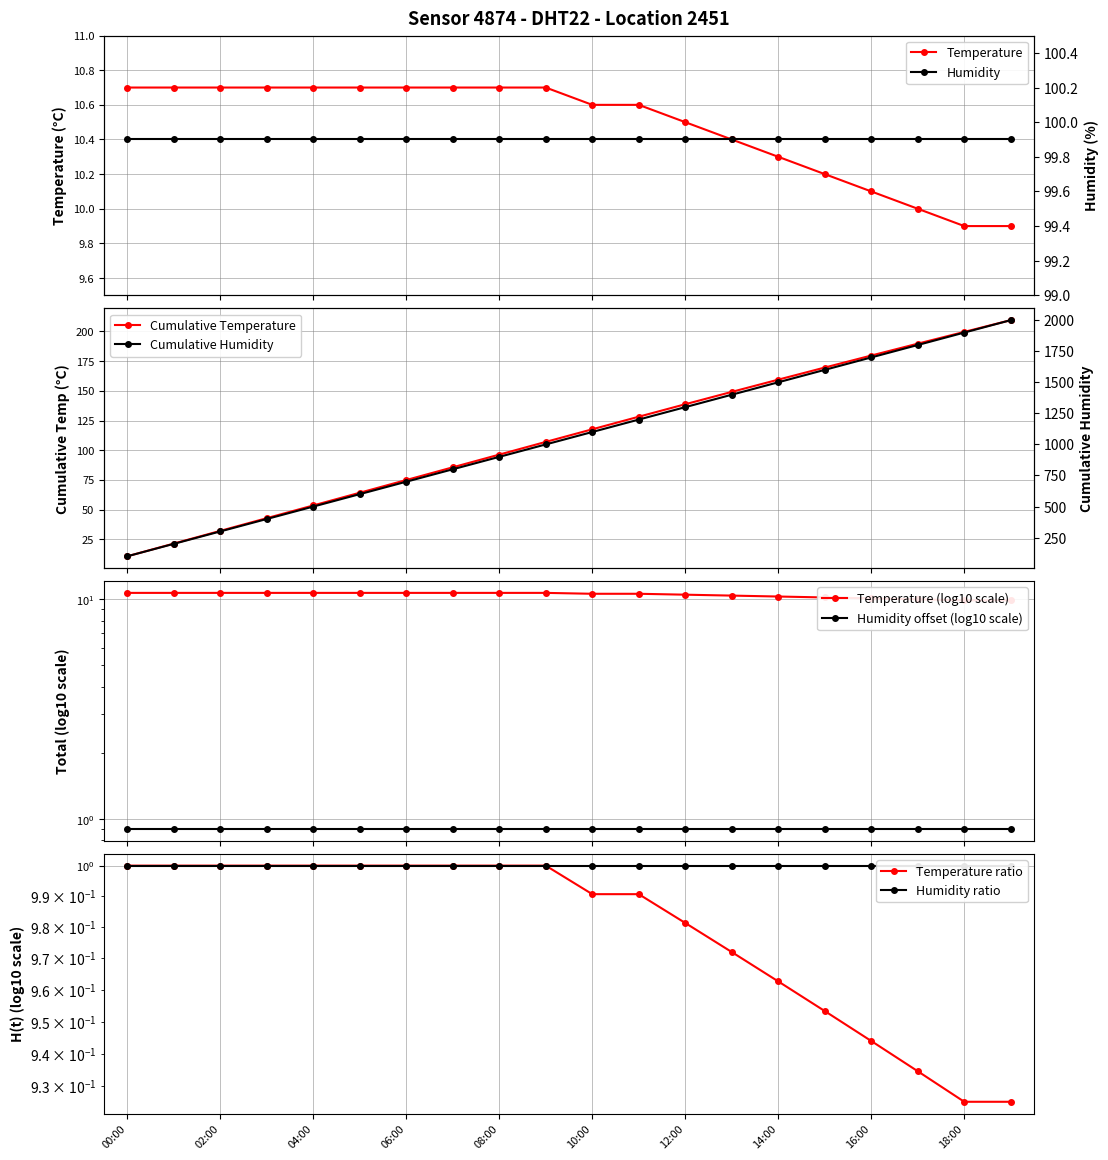

At which label is the value closest to 10?

17:00